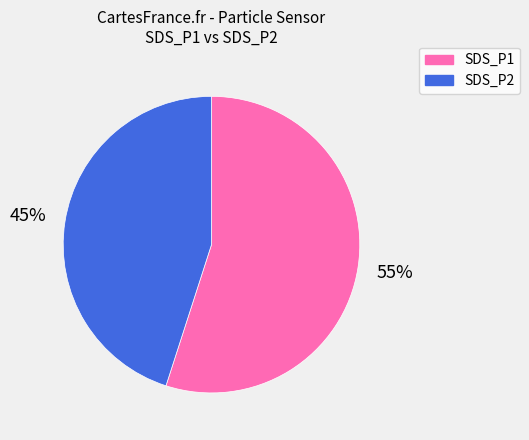

True or false: SDS_P1 accounts for 55% of the total.

True